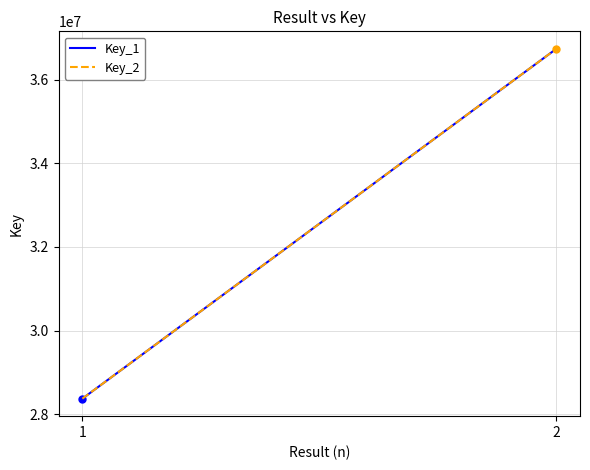

What is the average value of the Key_2 series?

32552664